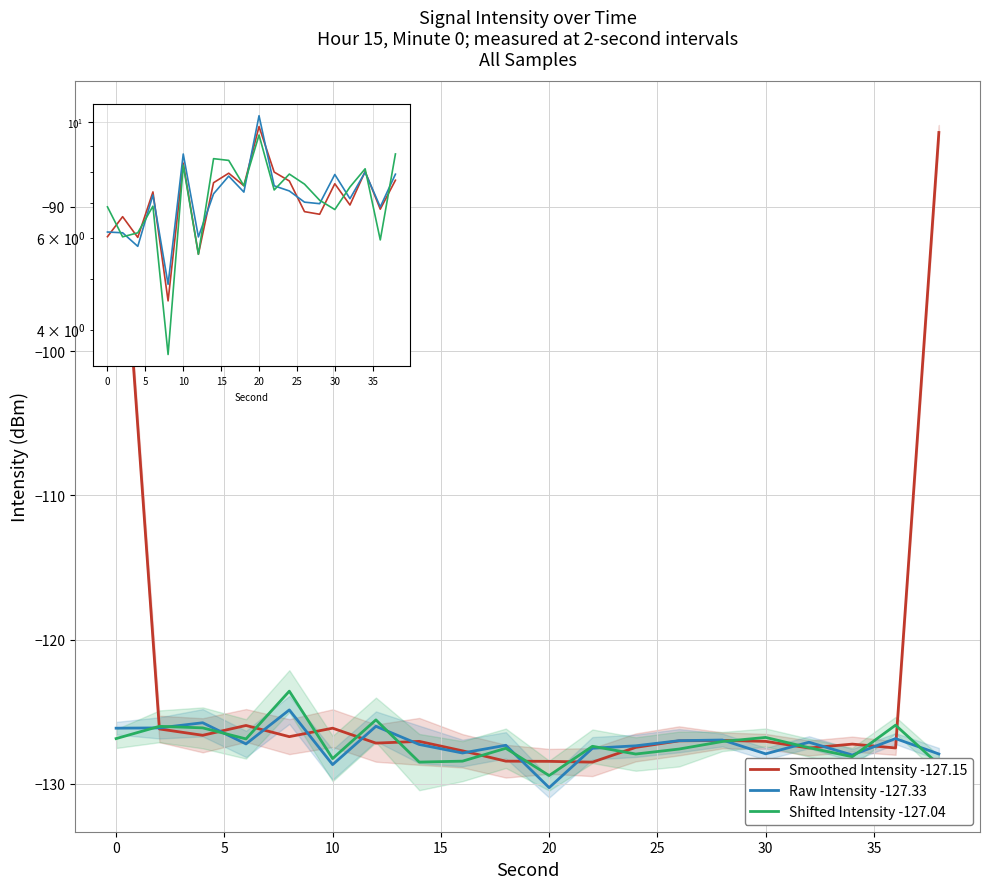

Does the chart display data point markers on the line(s)?

No